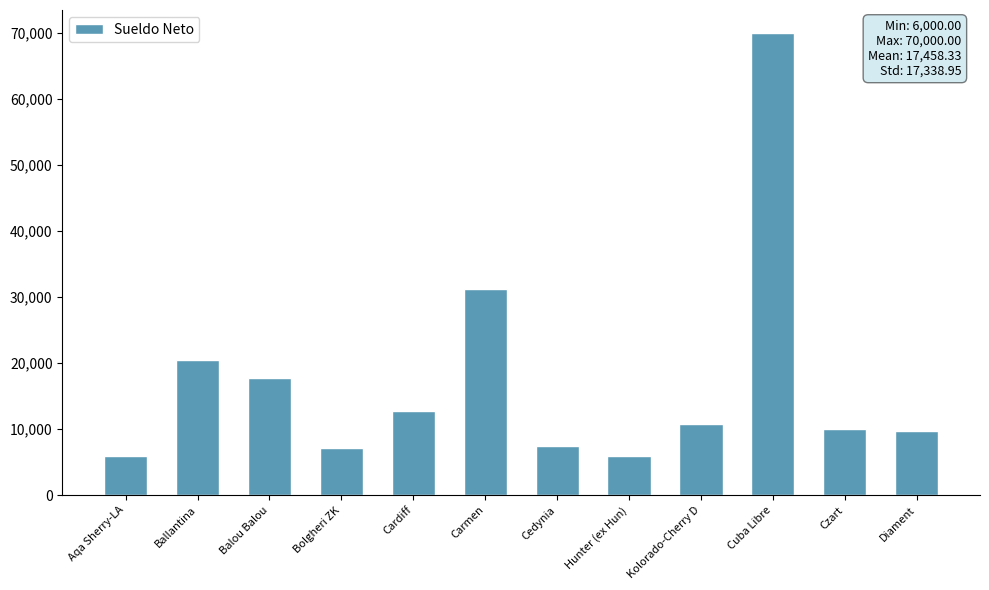

True or false: the data shows 7500 at Cedynia.

True